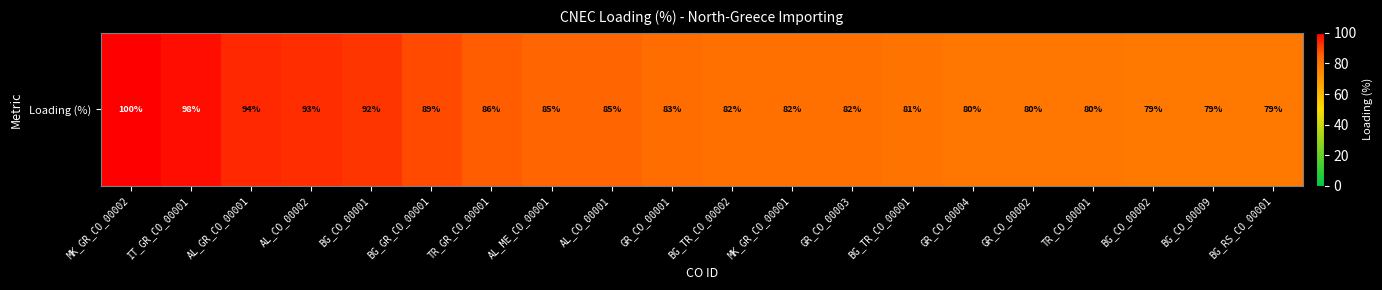

List the labels in order of value, smallest first.

BG_CO_00002, BG_CO_00009, BG_RS_CO_00001, GR_CO_00004, GR_CO_00002, TR_CO_00001, BG_TR_CO_00001, BG_TR_CO_00002, MK_GR_CO_00001, GR_CO_00003, GR_CO_00001, AL_ME_CO_00001, AL_CO_00001, TR_GR_CO_00001, BG_GR_CO_00001, BG_CO_00001, AL_CO_00002, AL_GR_CO_00001, IT_GR_CO_00001, MK_GR_CO_00002